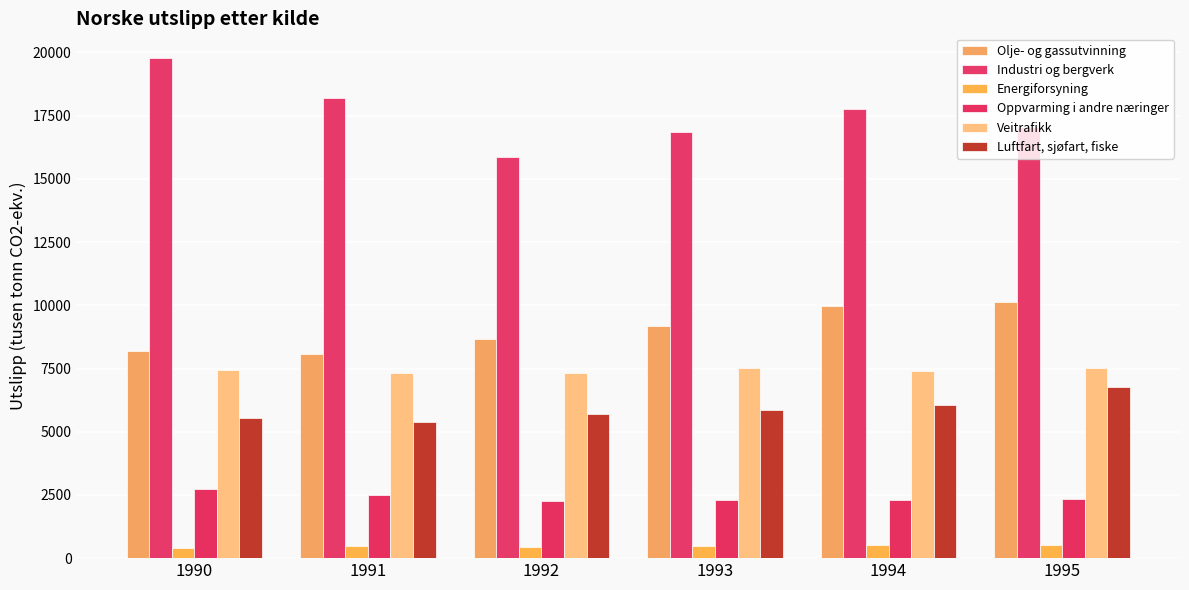

How many bars are there in total?

36